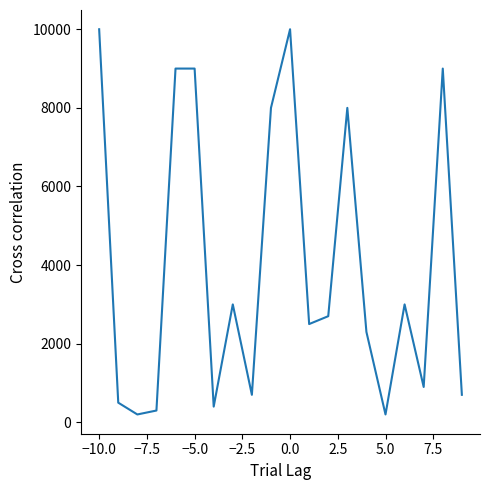

What is the greatest value displayed?

10000